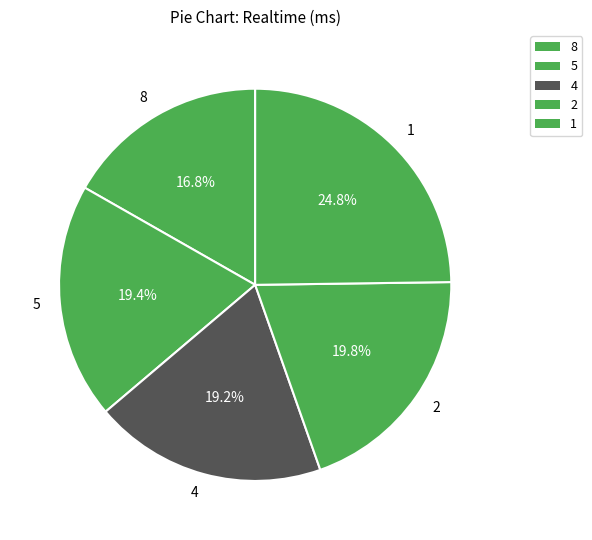

Does 8 represent more than half of the total?

No